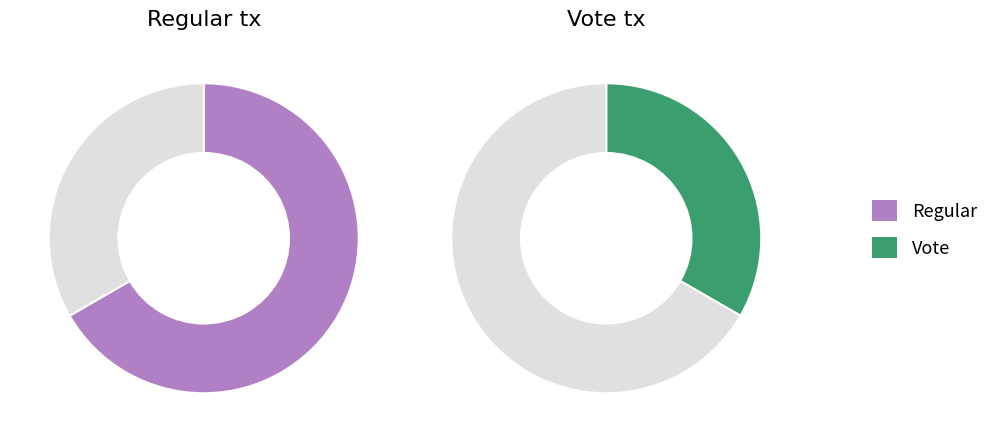

Count the number of slices in the pie.

2